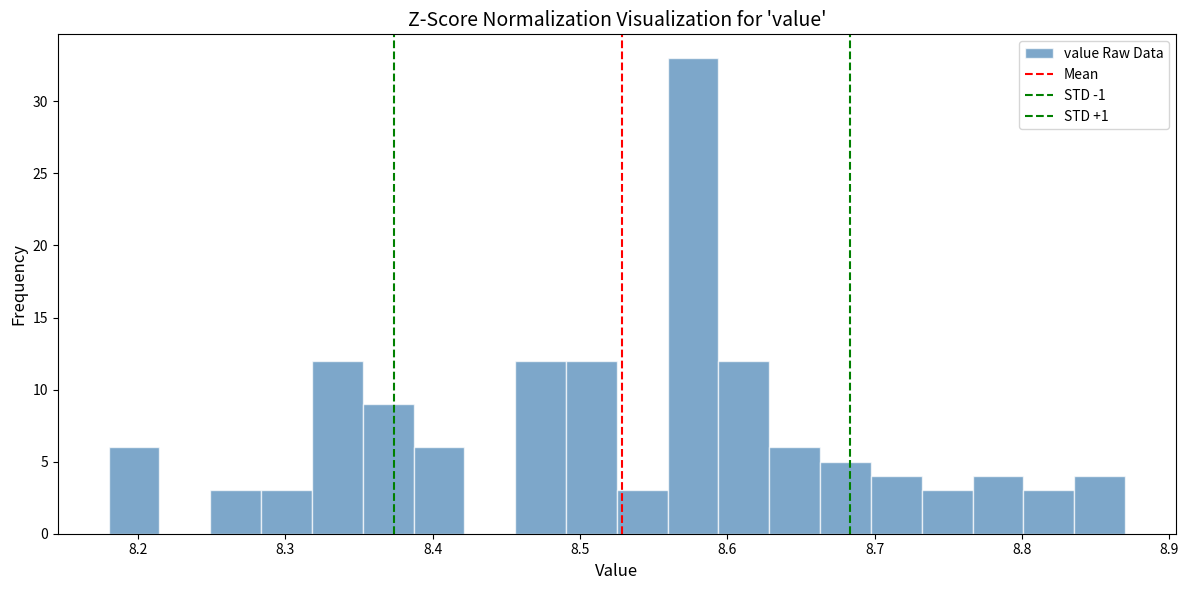

Around what value on the x-axis is the tallest bar? Give the approximate position of its centre, as read against the axis.

8.58